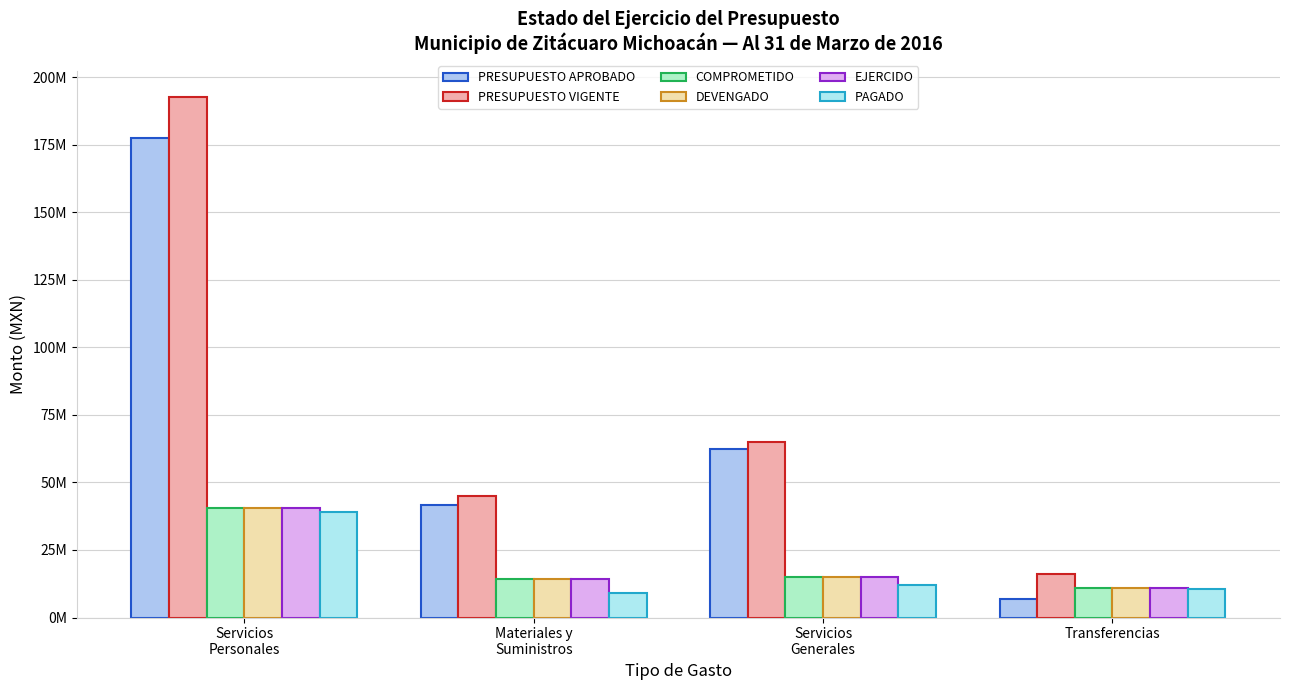

What position from the left is Transferencias?

4